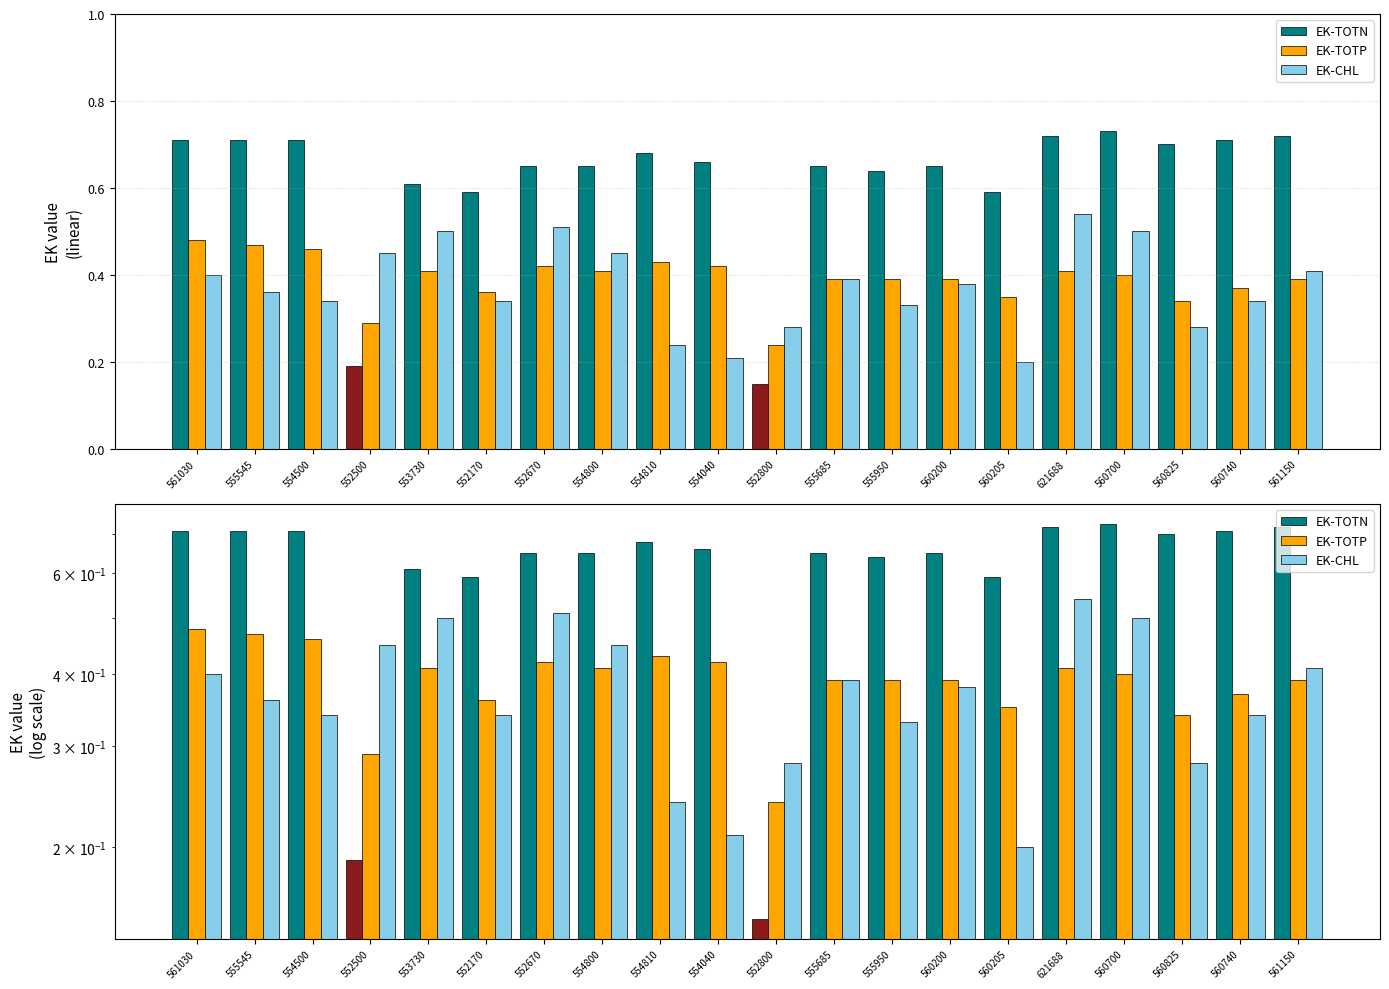

What are all the series names shown in the legend?

EK-TOTN, EK-TOTP, EK-CHL